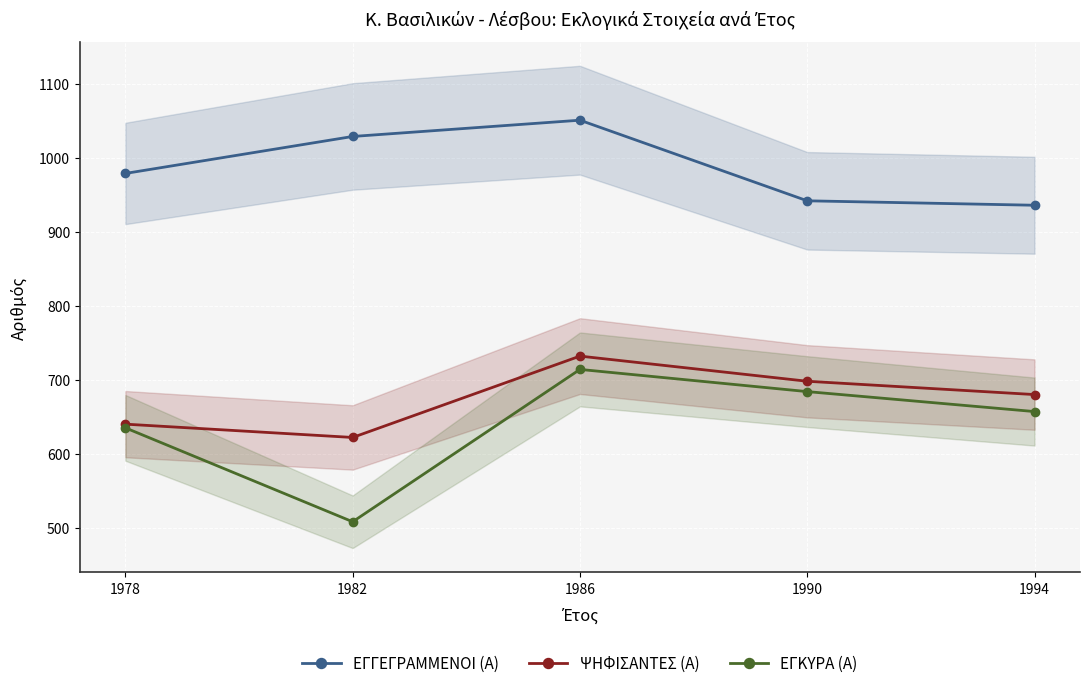

Which series has the largest total across all categories?

ΕΓΓΕΓΡΑΜΜΕΝΟΙ (Α)